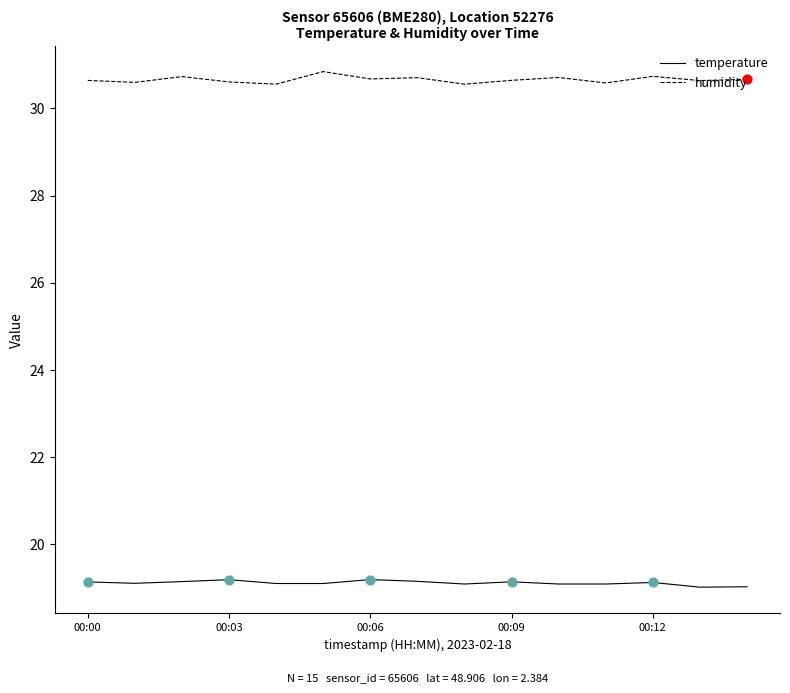

True or false: humidity and temperature cross at least once.

False